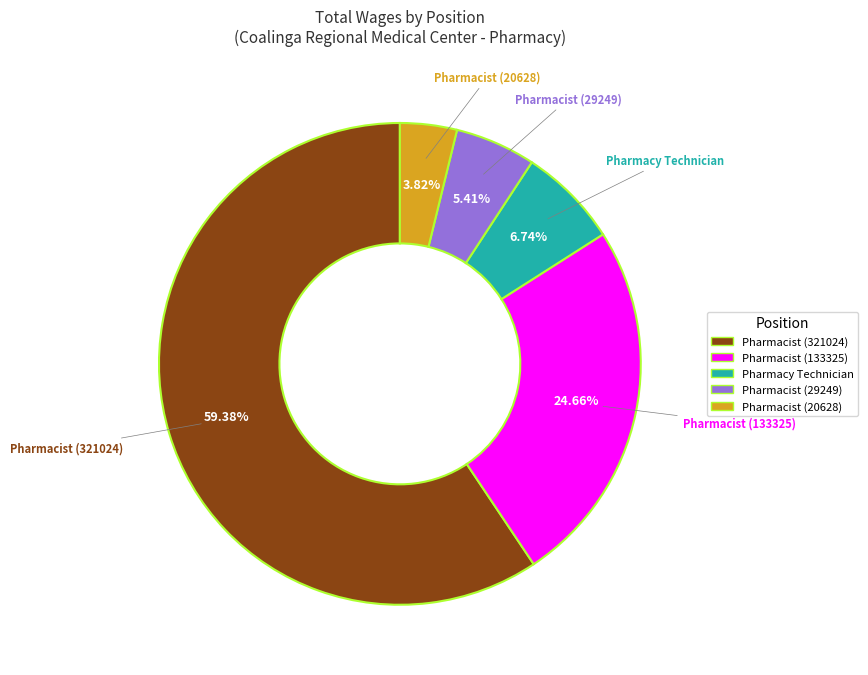

What percentage is the Pharmacy Technician slice, to the nearest percent?

7%